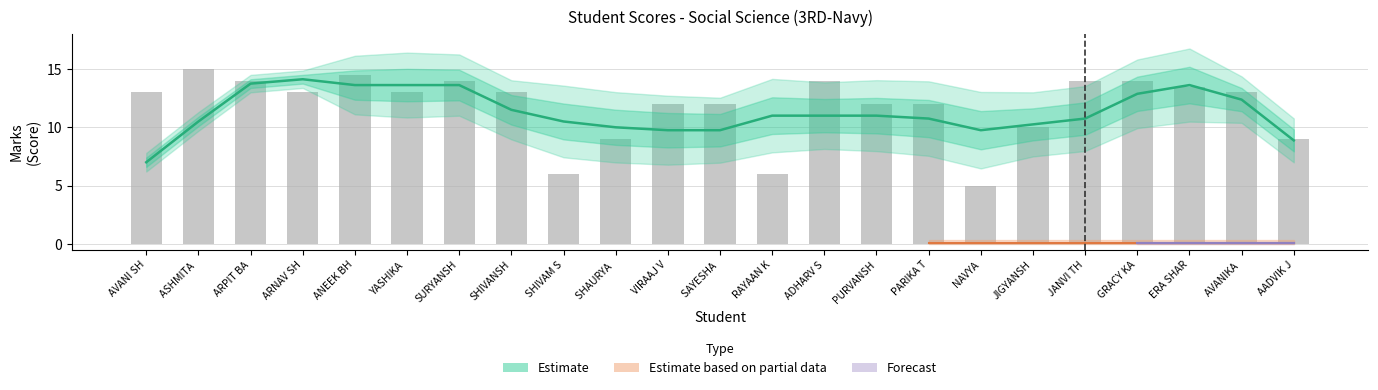

What is the label of the 2nd bar from the right?

AVANIKA